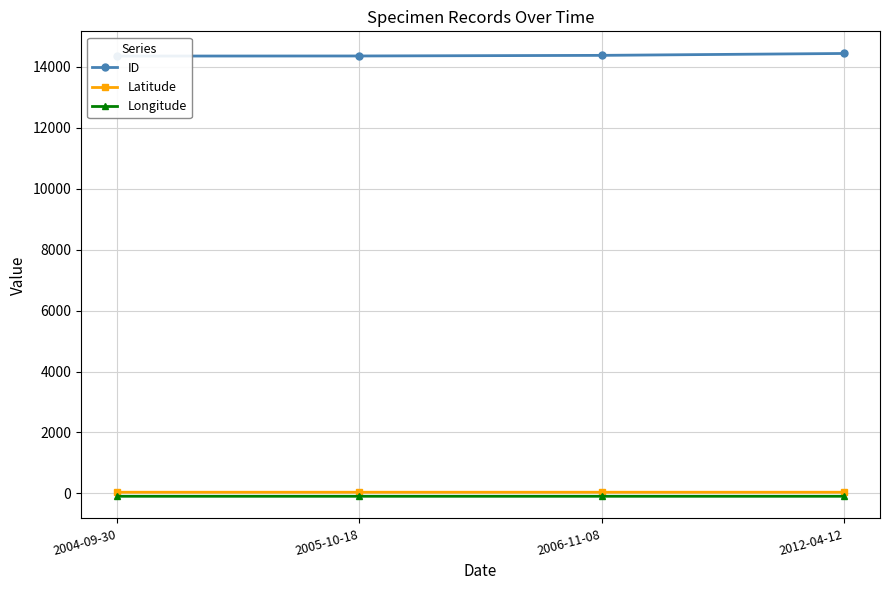

What is the greatest value displayed?

14433.0